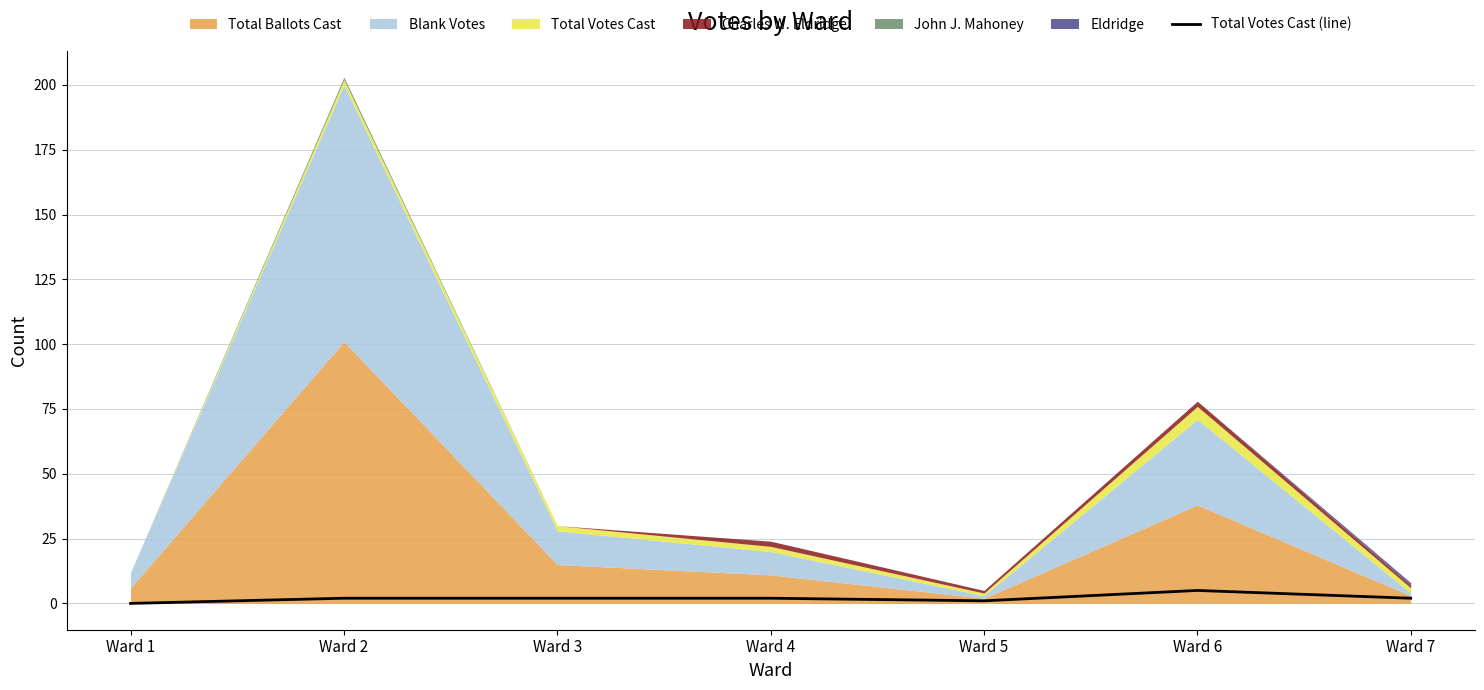

What is the average value?

2